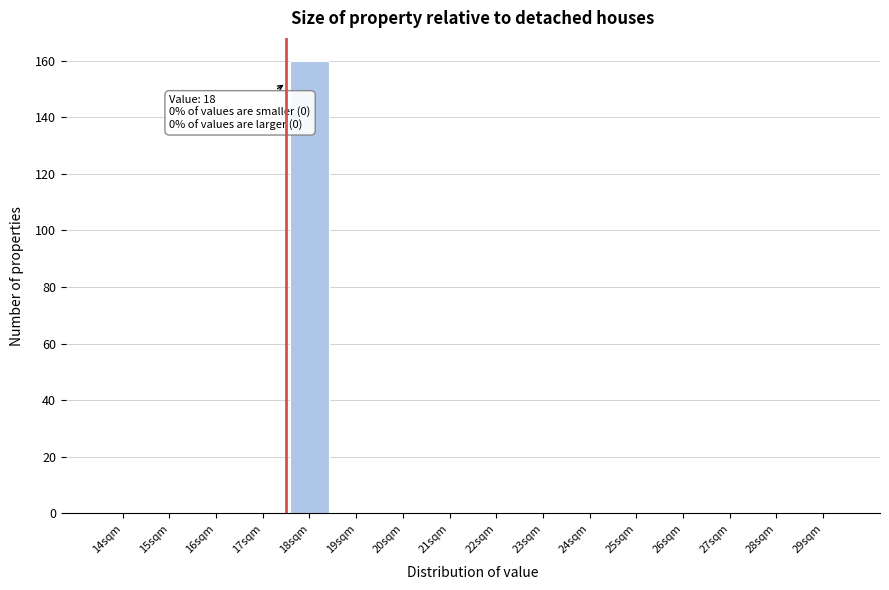

Reading right to left, extract all data points from this chart.

29sqm=0	28sqm=0	27sqm=0	26sqm=0	25sqm=0	24sqm=0	23sqm=0	22sqm=0	21sqm=0	20sqm=0	19sqm=0	18sqm=160	17sqm=0	16sqm=0	15sqm=0	14sqm=0